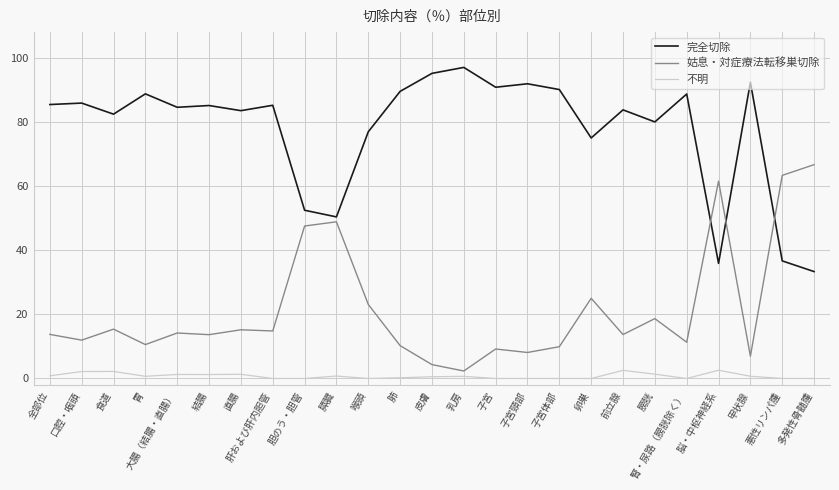

The value of 完全切除 at 胃 is 133.1. True or false?

False